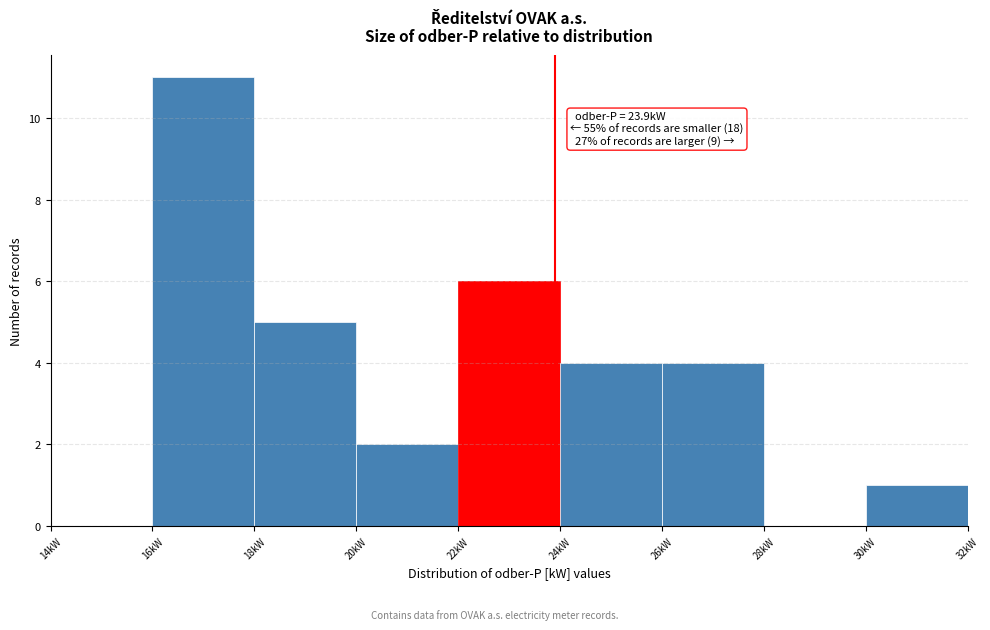

Which range on the x-axis has the tallest bar?

16 to 18